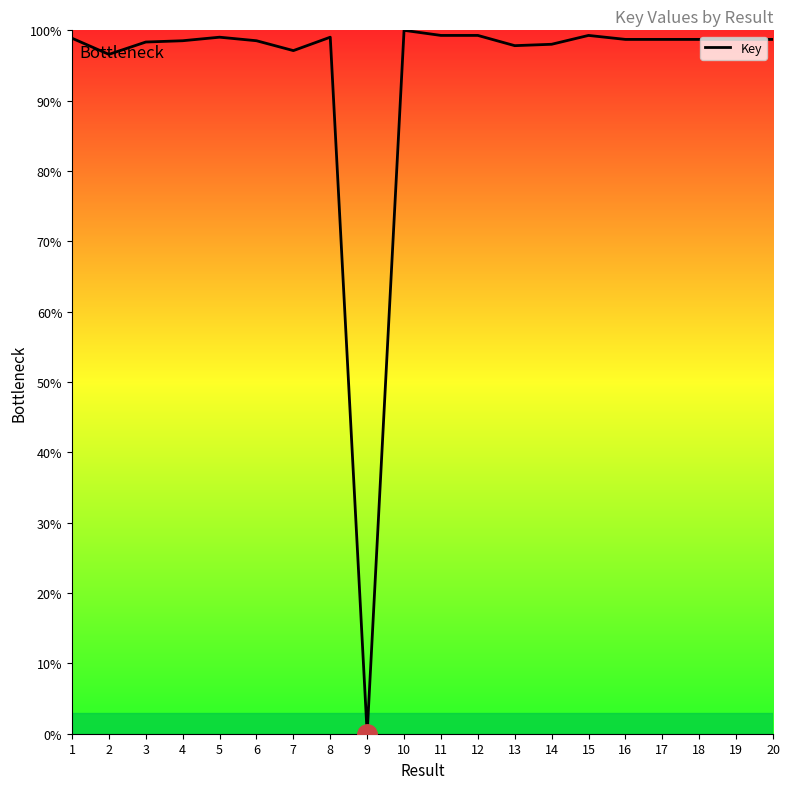

What is the difference between the maximum and minimum values?

100.0